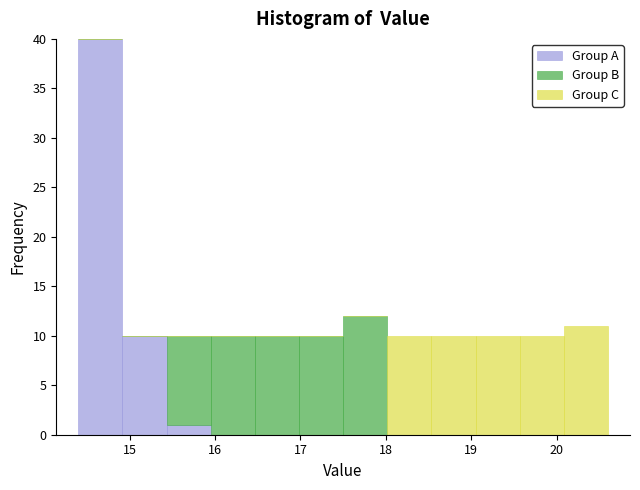

Reading left to right, transcribe this chart: for each stacked bar, give the range it covers on the x-axis and its total height. Neither the bar edges nor the heights are printed on the chart, so give them approximately, as read against the axes.

14.4 to 14.9: 40
14.9 to 15.4: 10
15.4 to 16.0: 10
16.0 to 16.5: 10
16.5 to 17.0: 10
17.0 to 17.5: 10
17.5 to 18.0: 12
18.0 to 18.5: 10
18.5 to 19.1: 10
19.1 to 19.6: 10
19.6 to 20.1: 10
20.1 to 20.6: 11